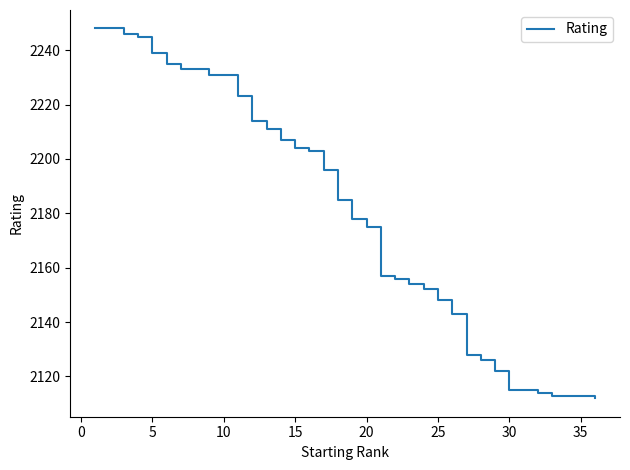

What is the difference between the maximum and minimum values?

136